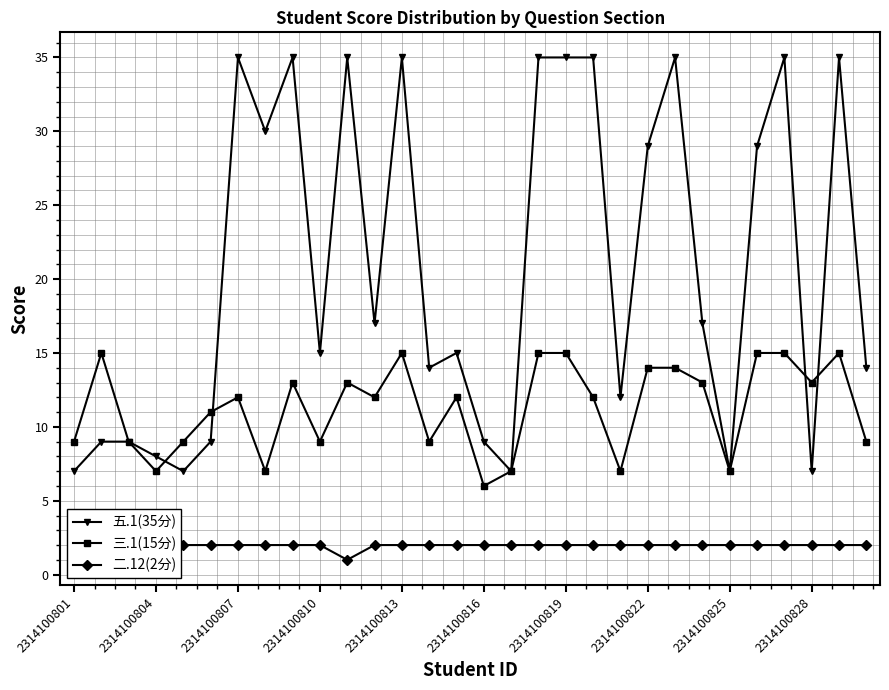

Is it true that 五.1(35分) equals 12 at 2314100816?

False